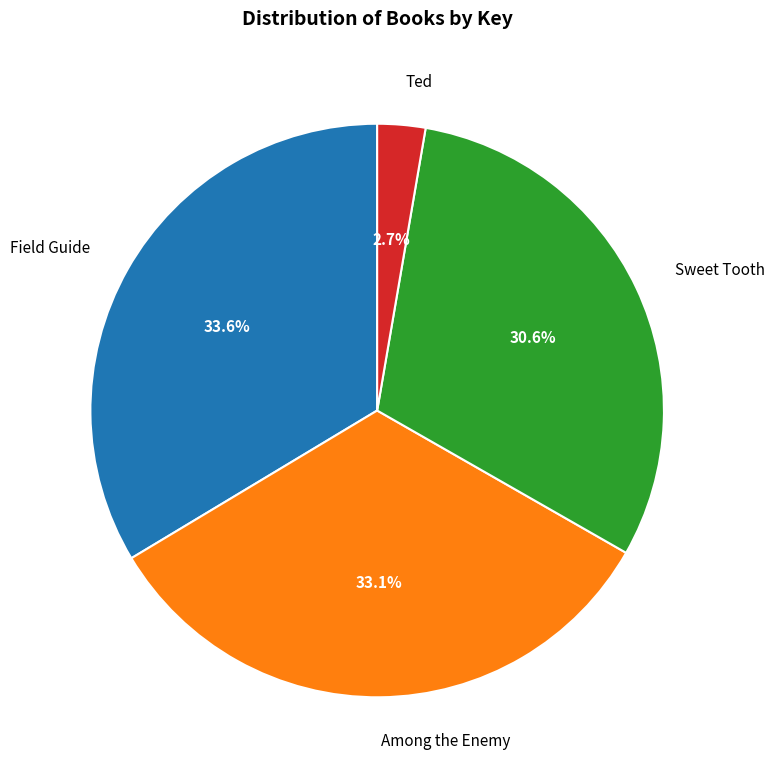

What portion of the pie excludes Ted?

97.3%